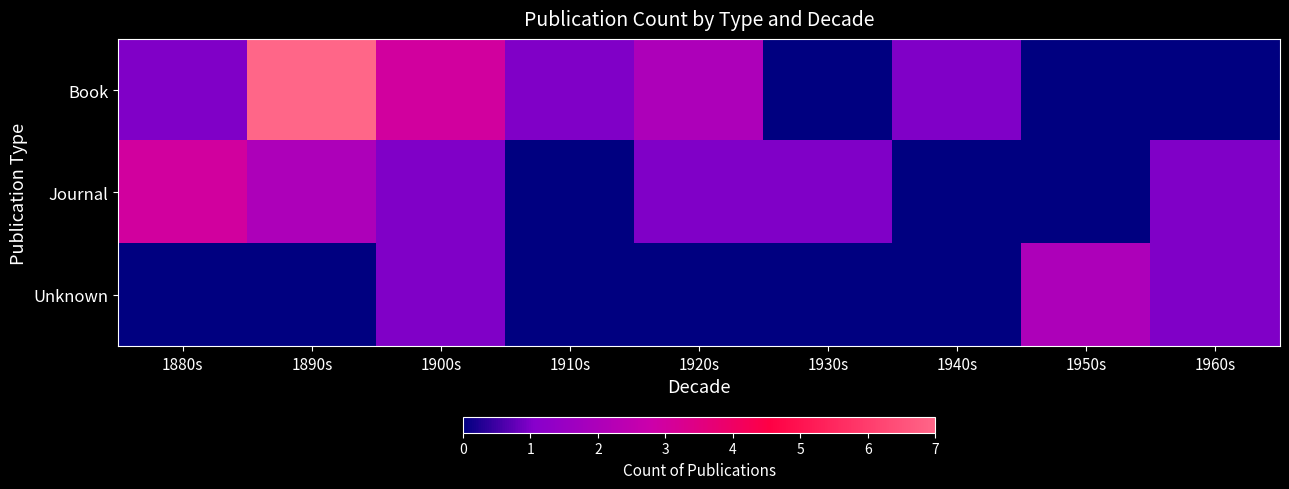

What is the spread (max minus min) of values at 1880s?

3